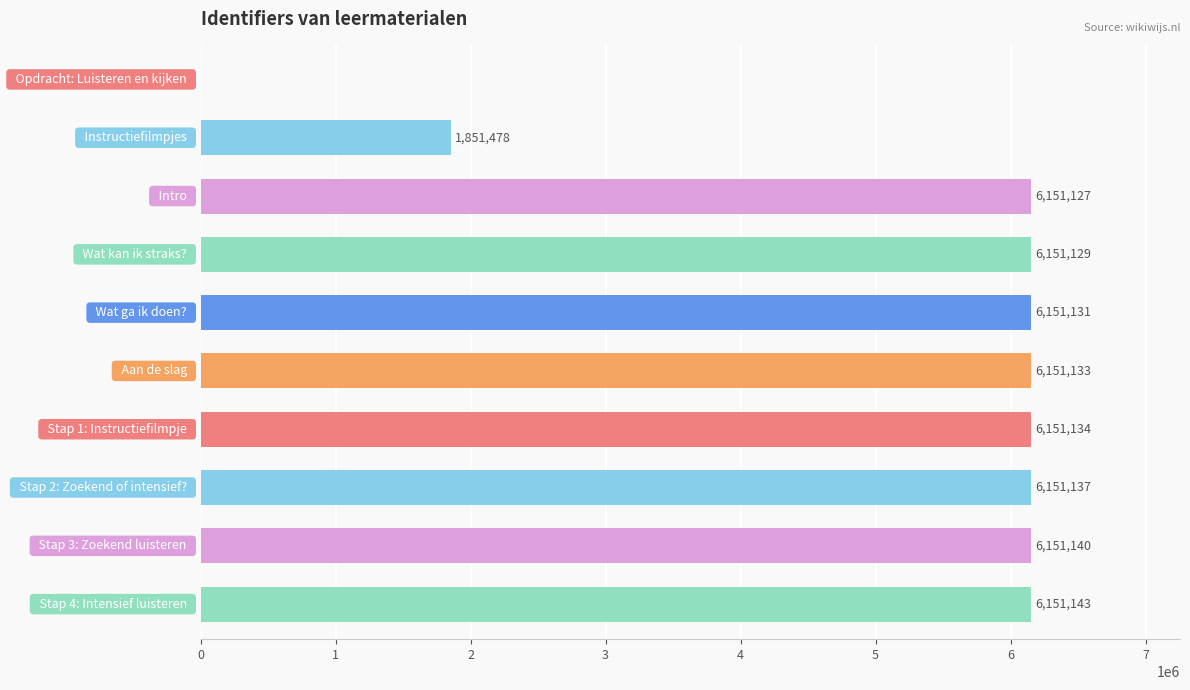

What is the maximum value shown in the chart?

6151143